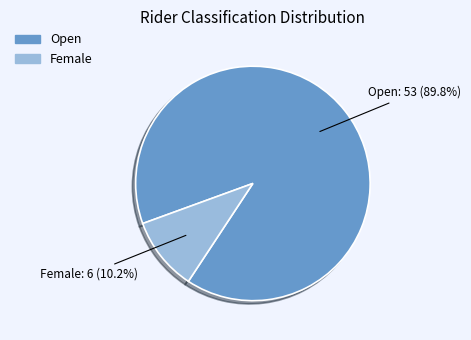

To the nearest percent, what is the difference between the largest and smallest slice percentages?

80%